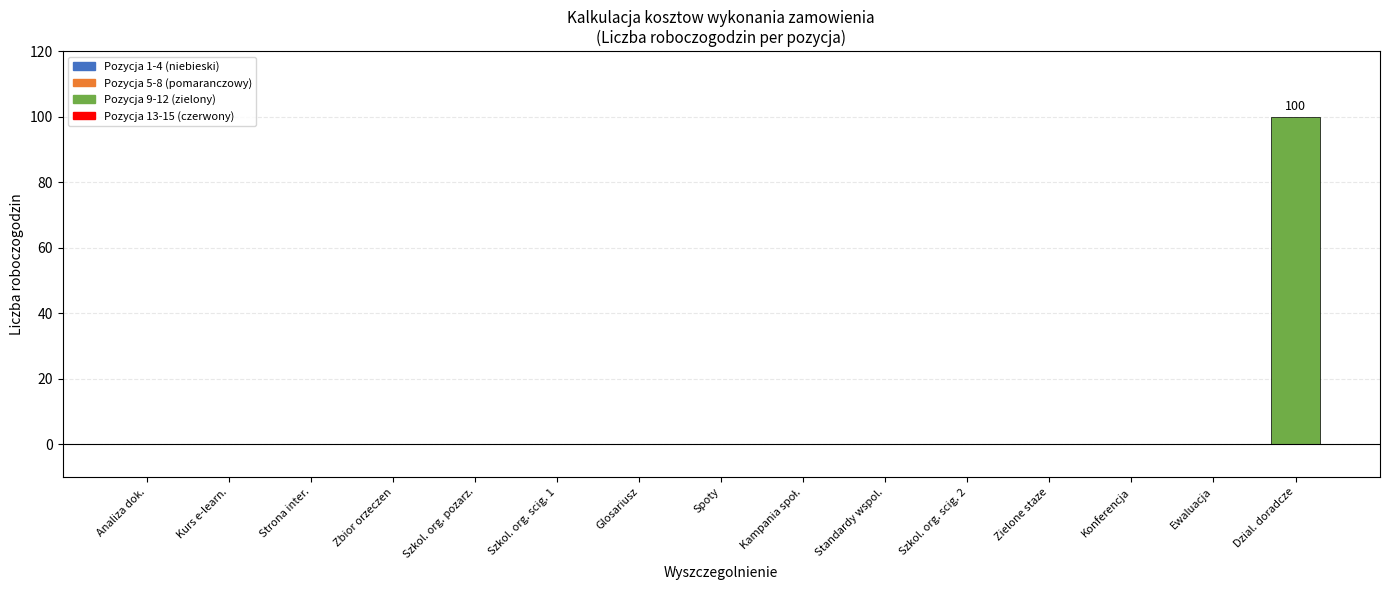

True or false: the data shows 45 at Zielone staze.

False